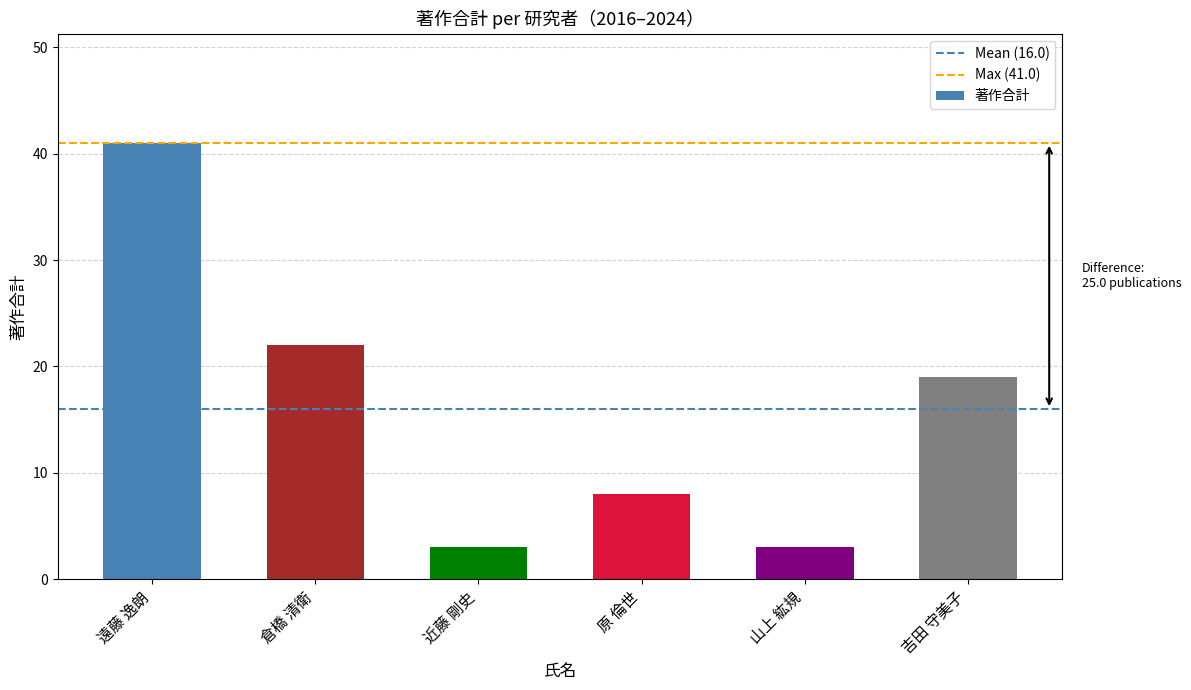

What is the minimum value shown in the chart?

3